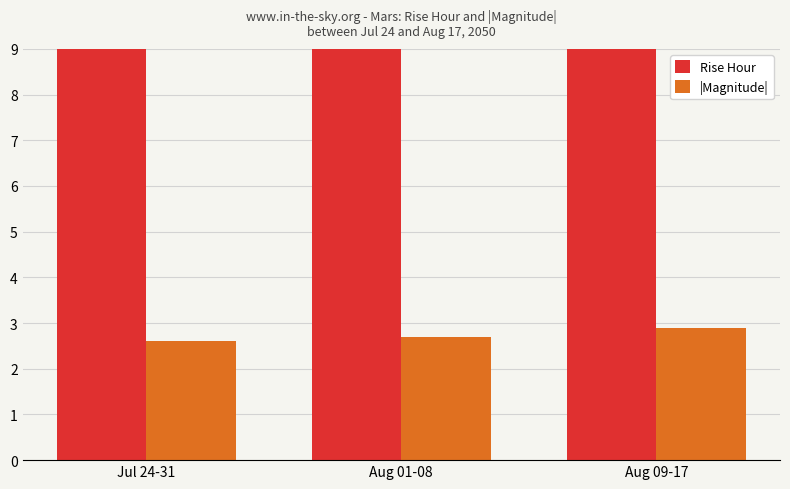

Is the value of |Magnitude| at Aug 01-08 greater than the value of Rise Hour at Jul 24-31?

No